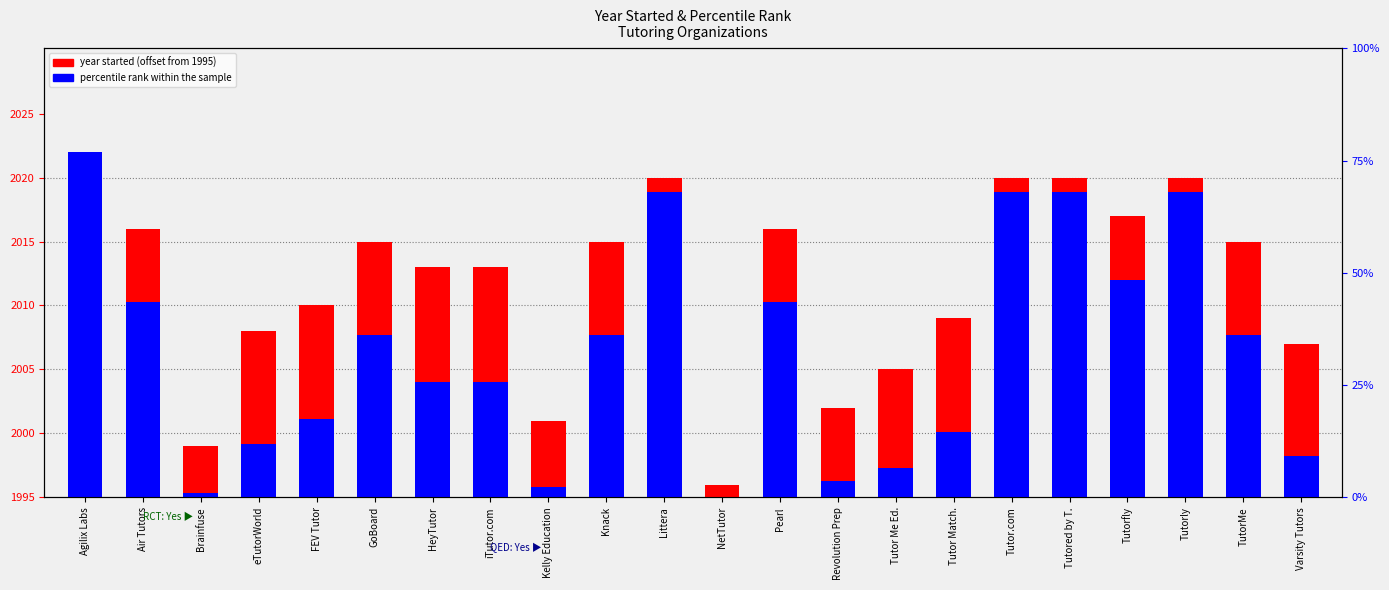

What is the difference between the highest and lowest values at iTutor.com?

9.0